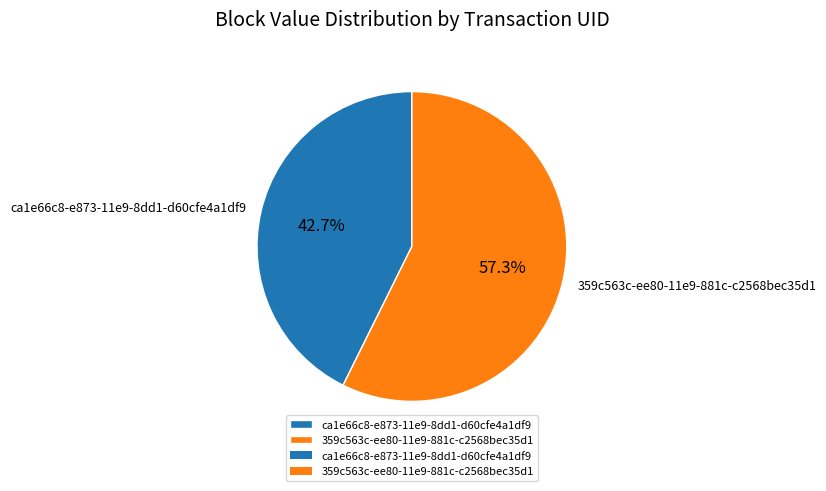

True or false: 359c563c-ee80-11e9-881c-c2568bec35d1 accounts for 57% of the total.

True